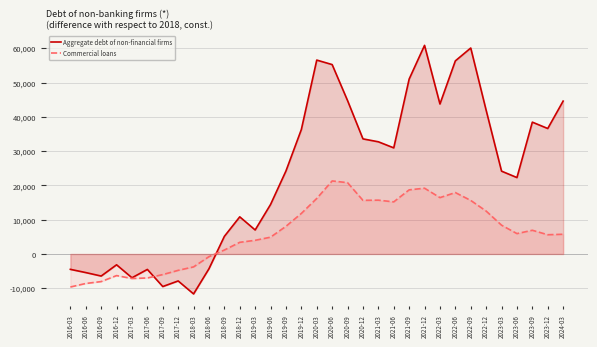

What is the label of the 31st point from the left?

2023-09